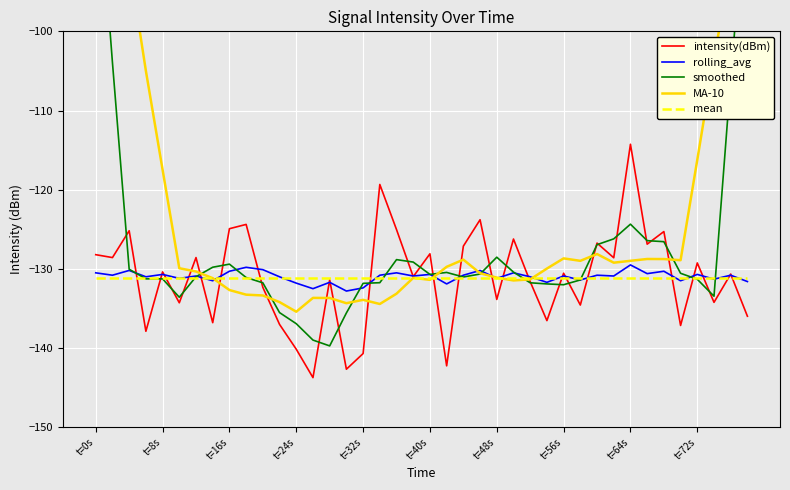

What is the sum of all smoothed values?

-5088.7